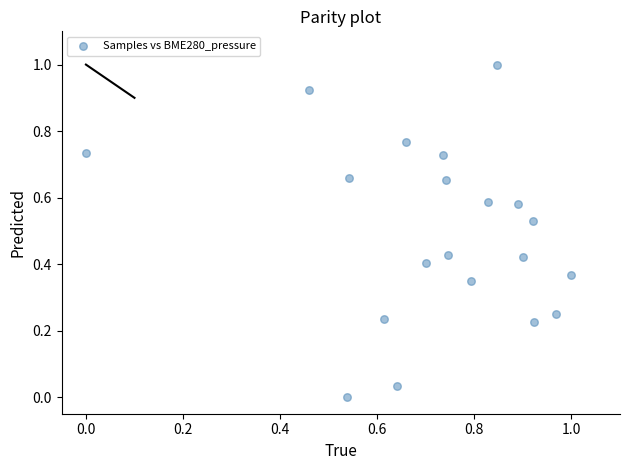

What is the range of X values (max minus min)?

1.0